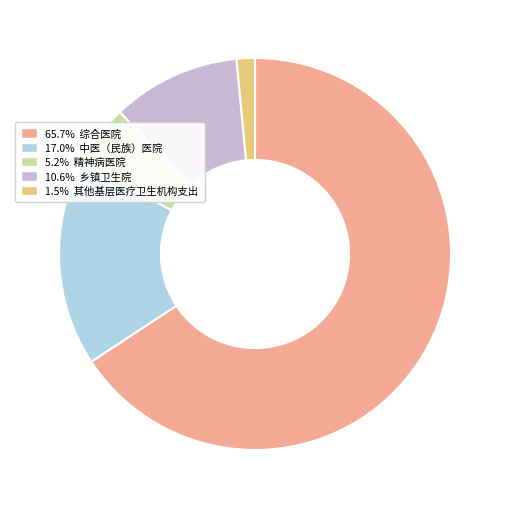

Is there a majority slice in this chart?

Yes